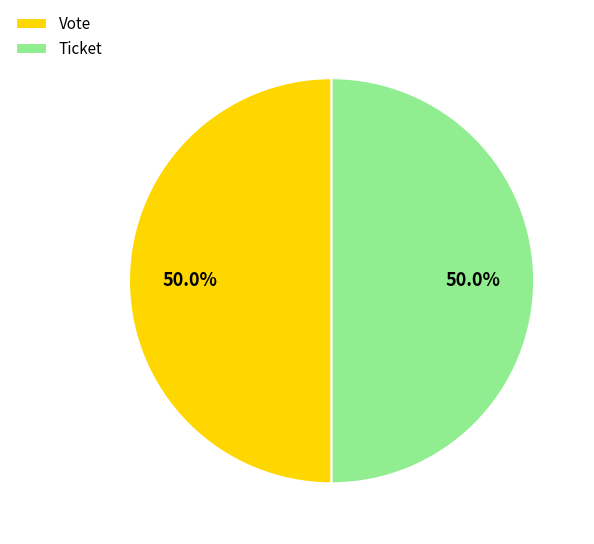

To the nearest percent, what is the average slice percentage?

50%